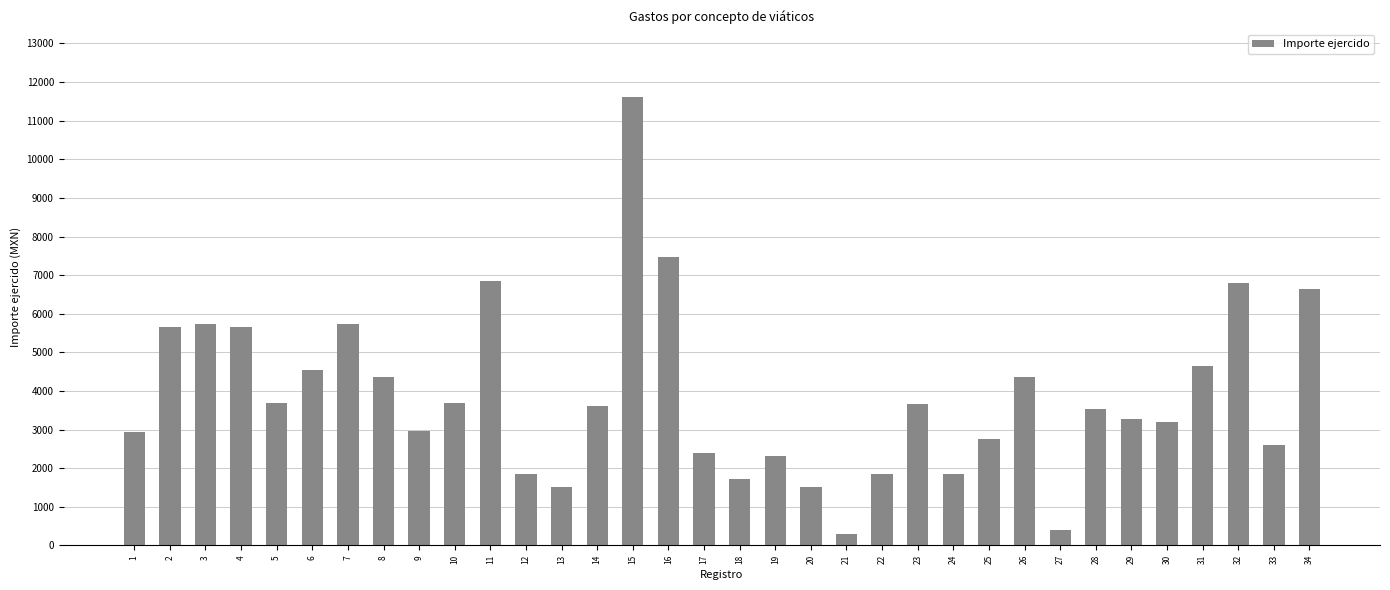

What is the minimum value shown in the chart?

300